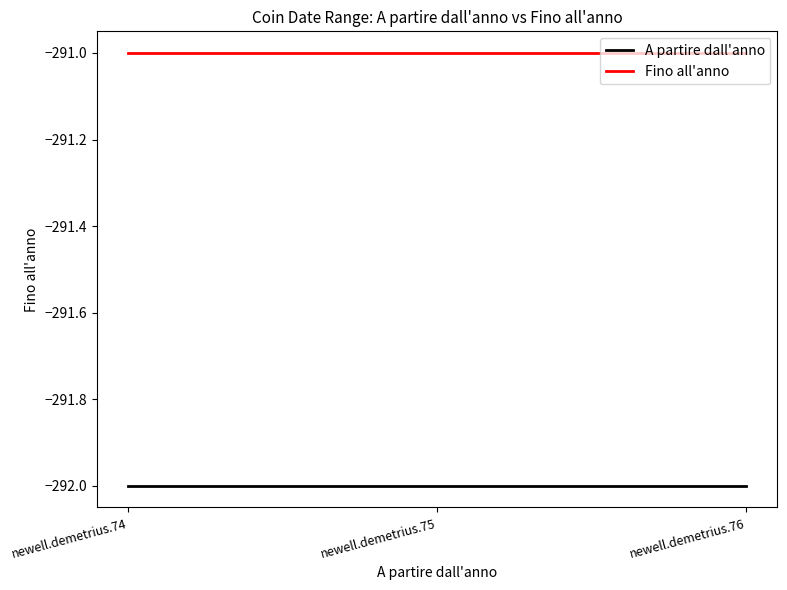

How many lines are shown in the chart?

2